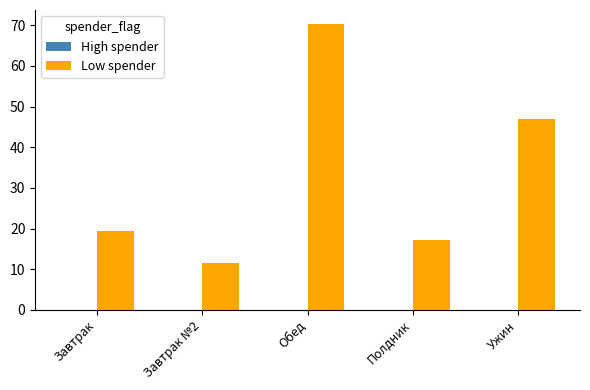

Are the bars grouped side by side (vs. stacked)?

No